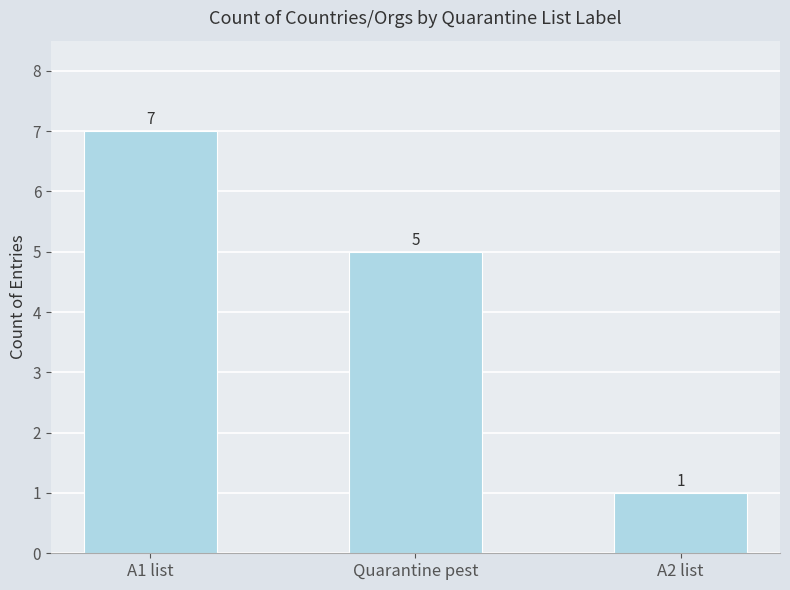

What is the smallest value displayed?

1